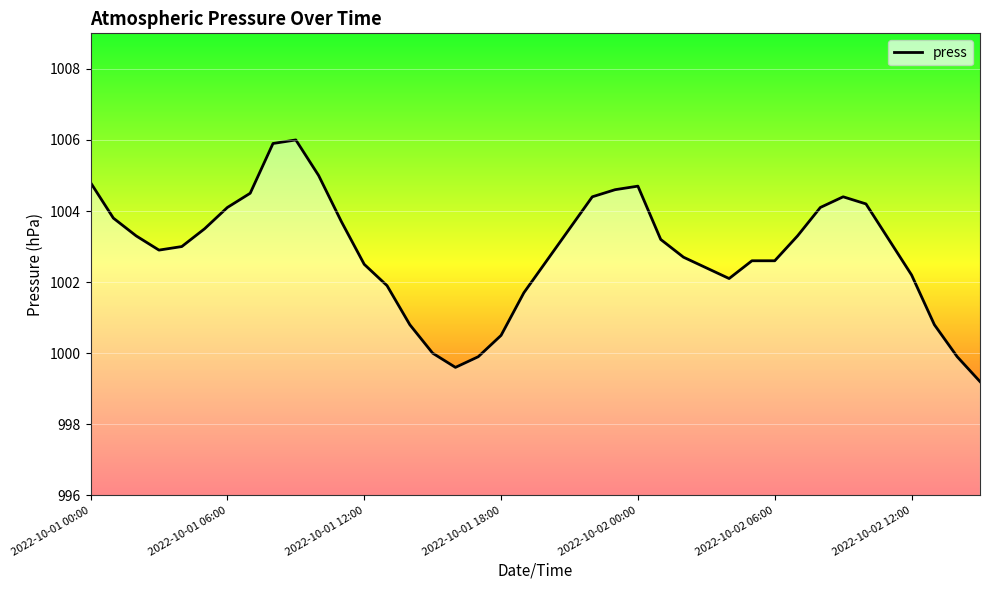

What is the minimum value shown in the chart?

999.2